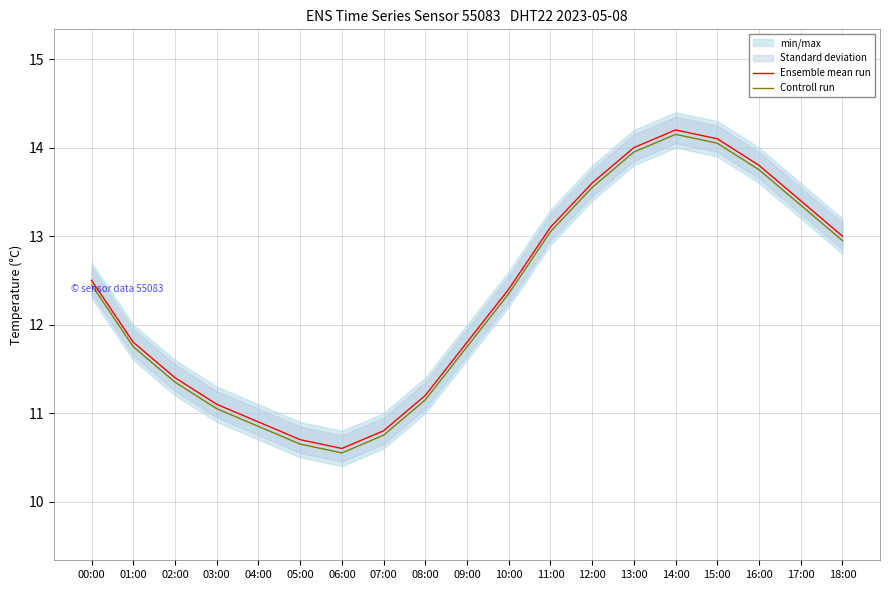

What value does the Controll run series have at 11:00?

13.0